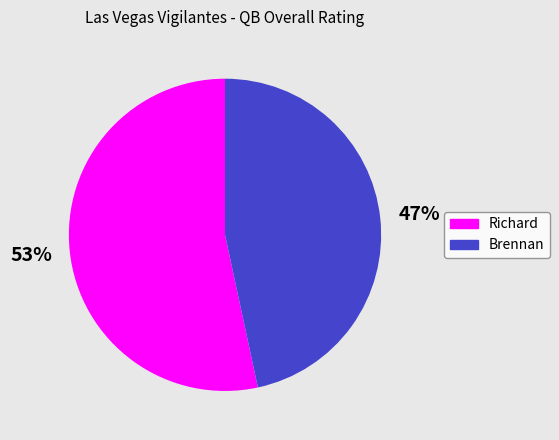

The Brennan slice represents 47% of the pie. True or false?

True